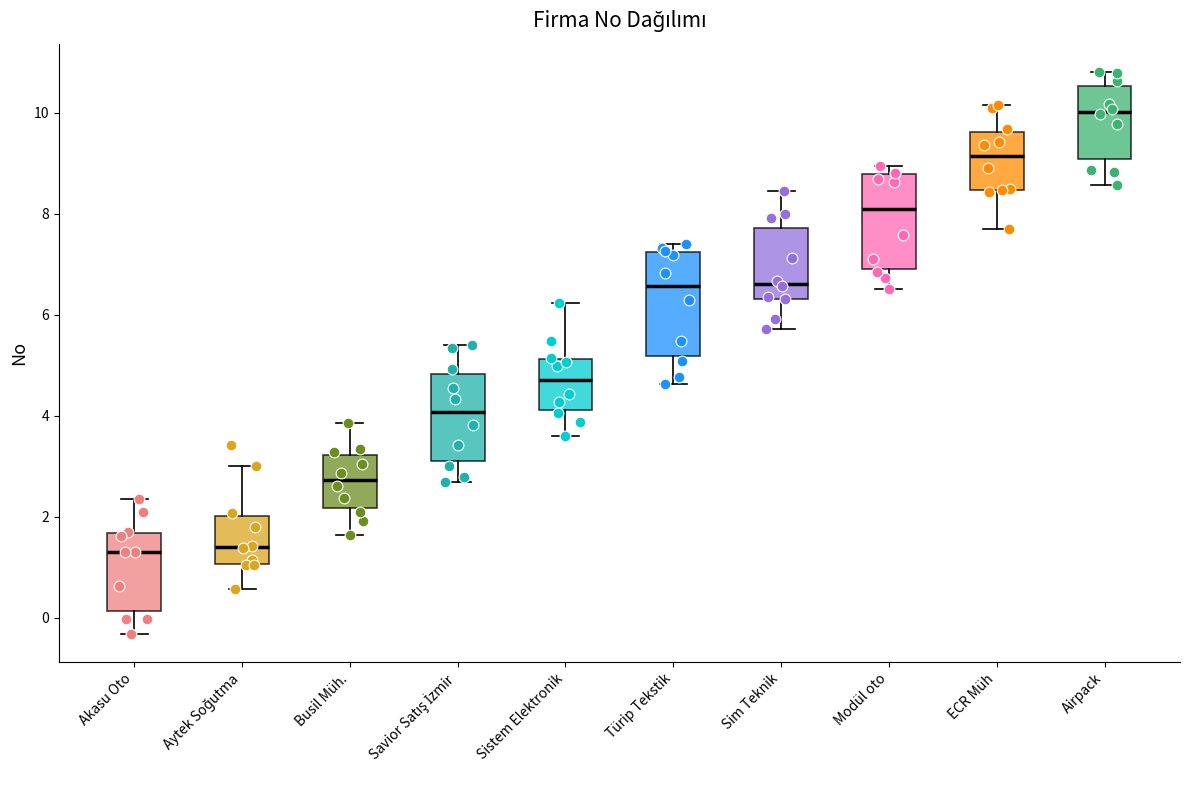

Reading left to right, transcribe this box plot: for each box, give where its median line is, the range the box spans, and where its two whiskers end, as read against the y-axis. The values are not printed on the chart, so give them approximately, as read against the axis.

Akasu Oto: median 1.2, box 0.2 to 1.6, whiskers -0.4 to 2.4
Aytek Soğutma: median 1.4, box 1.0 to 2.0, whiskers 0.6 to 3.0
Busil Müh.: median 2.8, box 2.2 to 3.2, whiskers 1.6 to 3.8
Savior Satış İzmir: median 4.0, box 3.2 to 4.8, whiskers 2.6 to 5.4
Sistem Elektronik: median 4.8, box 4.2 to 5.2, whiskers 3.6 to 6.2
Türip Tekstik: median 6.6, box 5.2 to 7.2, whiskers 4.6 to 7.4
Sim Teknik: median 6.6, box 6.4 to 7.8, whiskers 5.8 to 8.4
Modül oto: median 8.0, box 7.0 to 8.8, whiskers 6.6 to 9.0
ECR Müh: median 9.2, box 8.4 to 9.6, whiskers 7.6 to 10.2
Airpack: median 10.0, box 9.0 to 10.6, whiskers 8.6 to 10.8